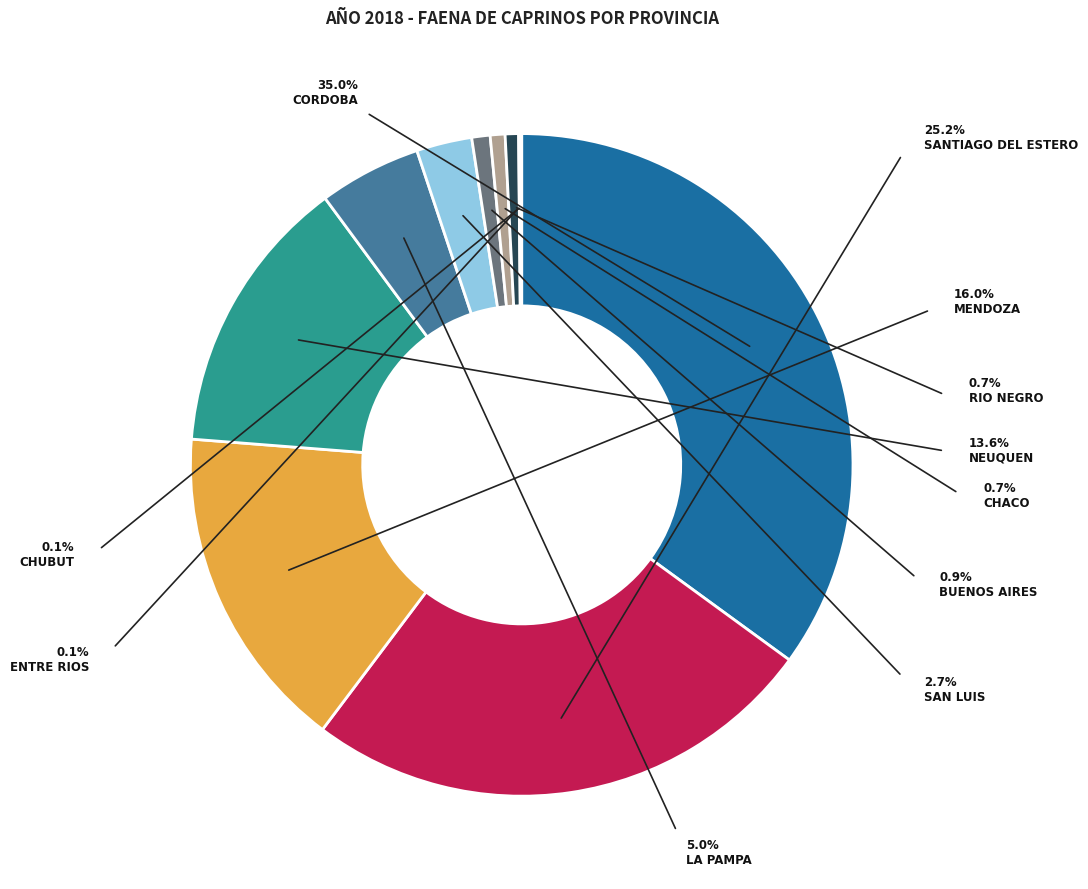

Is the sum of CHACO and SANTIAGO DEL ESTERO greater than half?

No